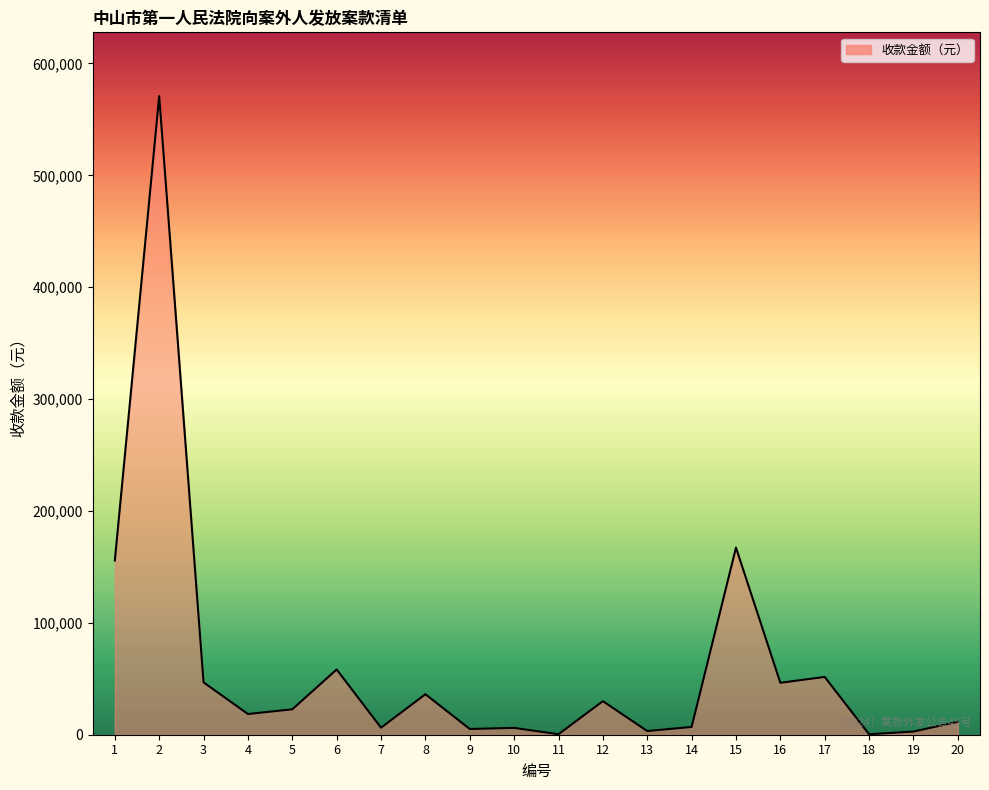

Where does the data first go above 22702?

1